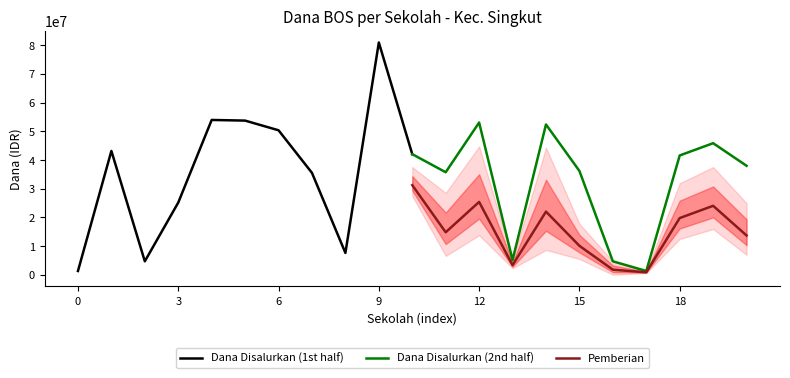

Which series ends up on top after the final intersection of Dana Disalurkan (2nd half) and Dana Disalurkan (1st half)?

Dana Disalurkan (1st half)